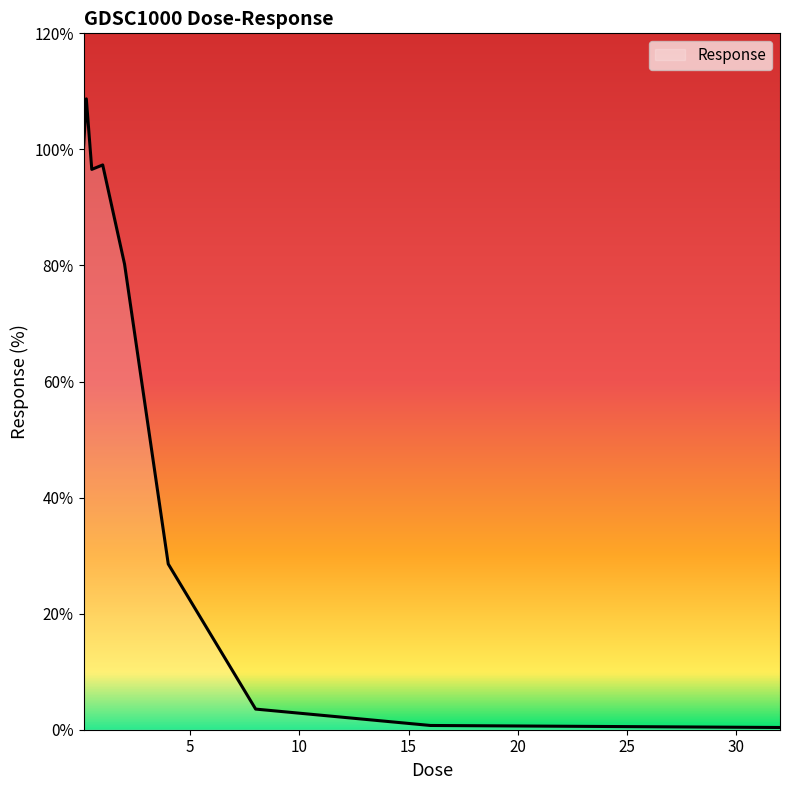

Does the chart have visible grid lines?

No